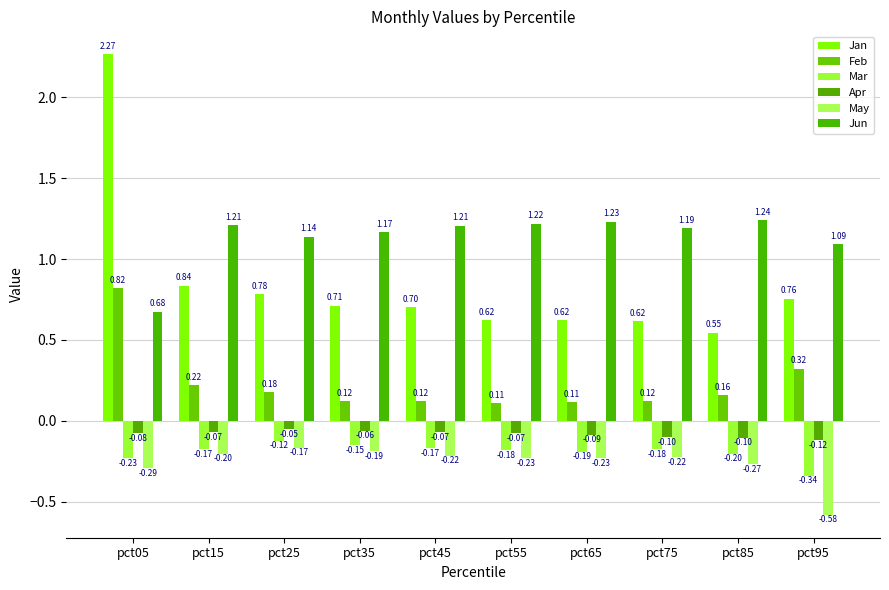

The Jan series shows 0.5 at pct95. True or false?

False